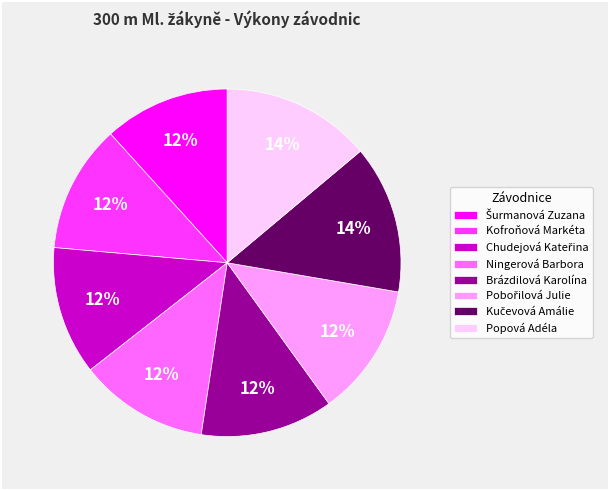

How many slices are in this pie chart?

8